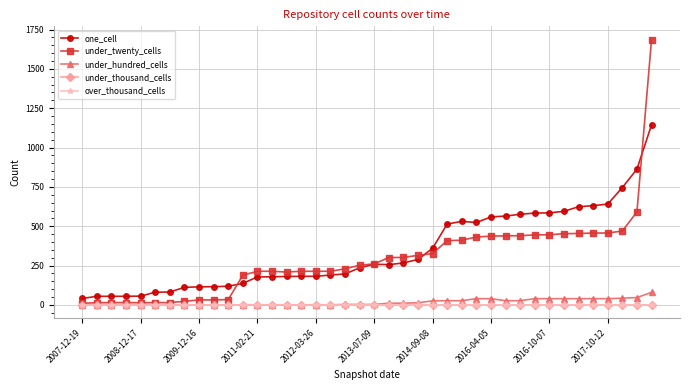

True or false: over_thousand_cells has more than 0 points higher than both neighbors.

False